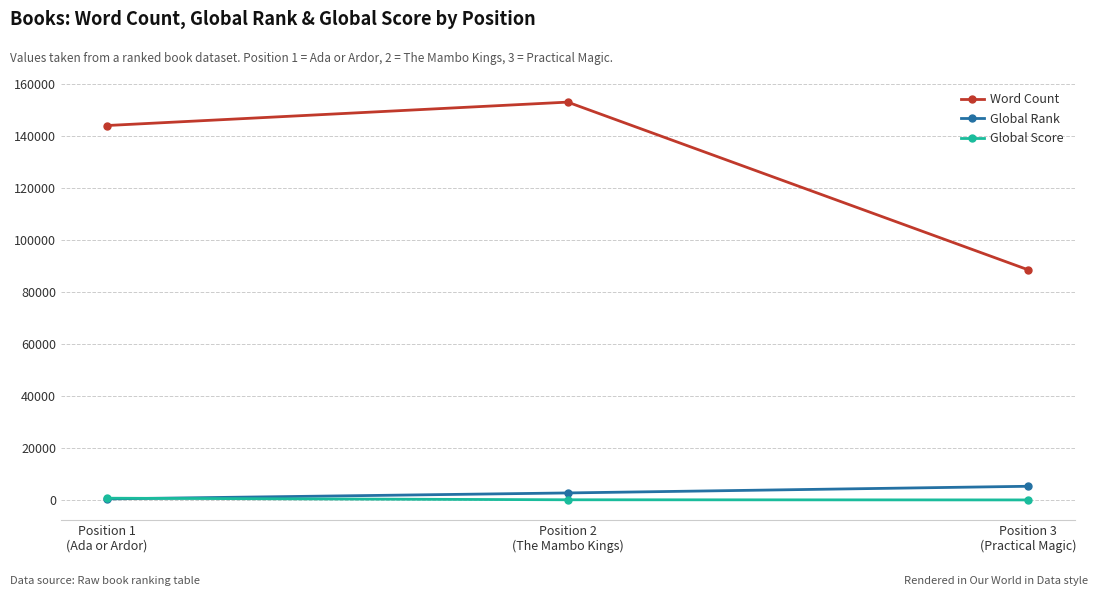

What is the maximum value for Global Rank?

5330